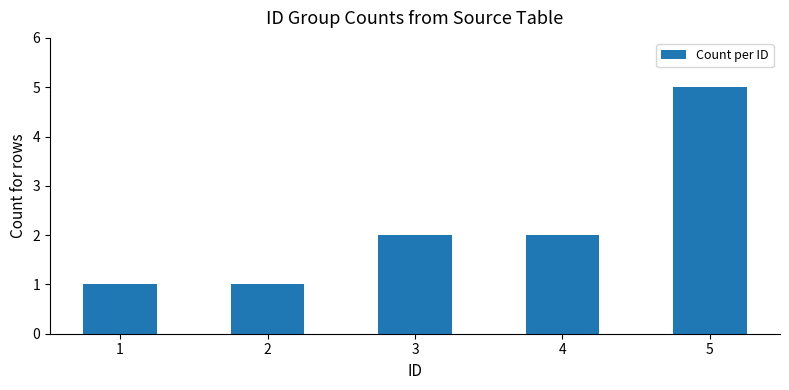

What is the change in value from 2 to 5?

+4